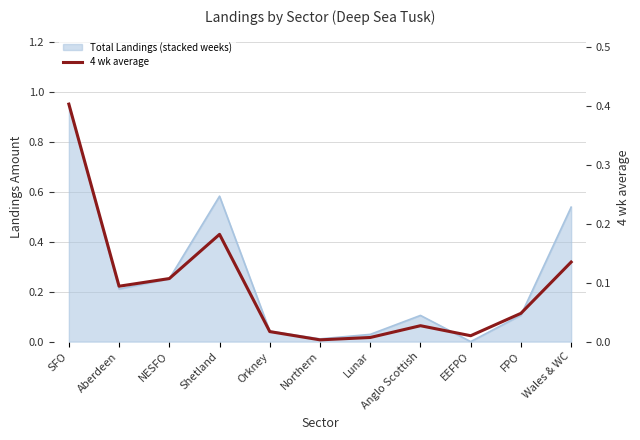

Is it true that the value at Orkney is 0.0?

True